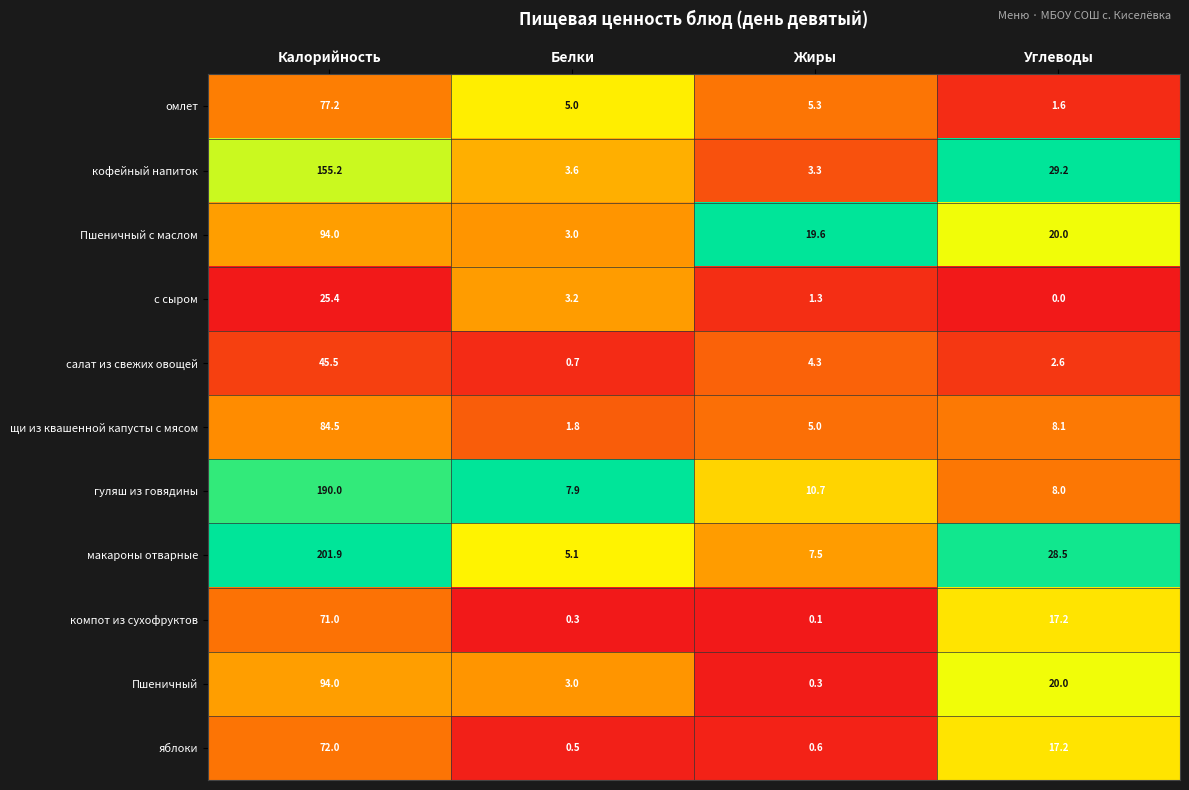

Which series changed the most between Калорийность and Жиры?

макароны отварные